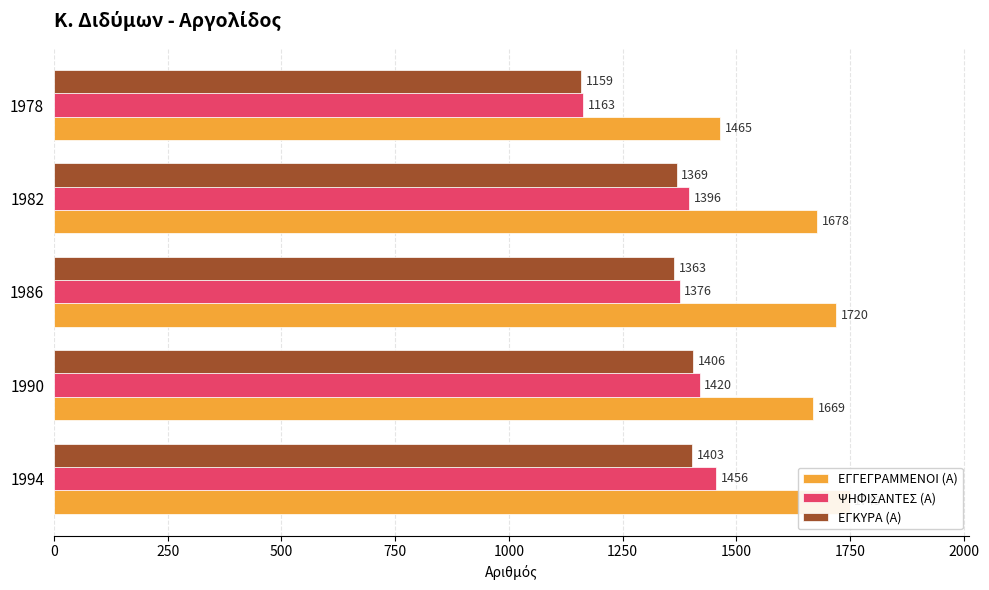

At how many categories does at least one series exceed 1558?

4